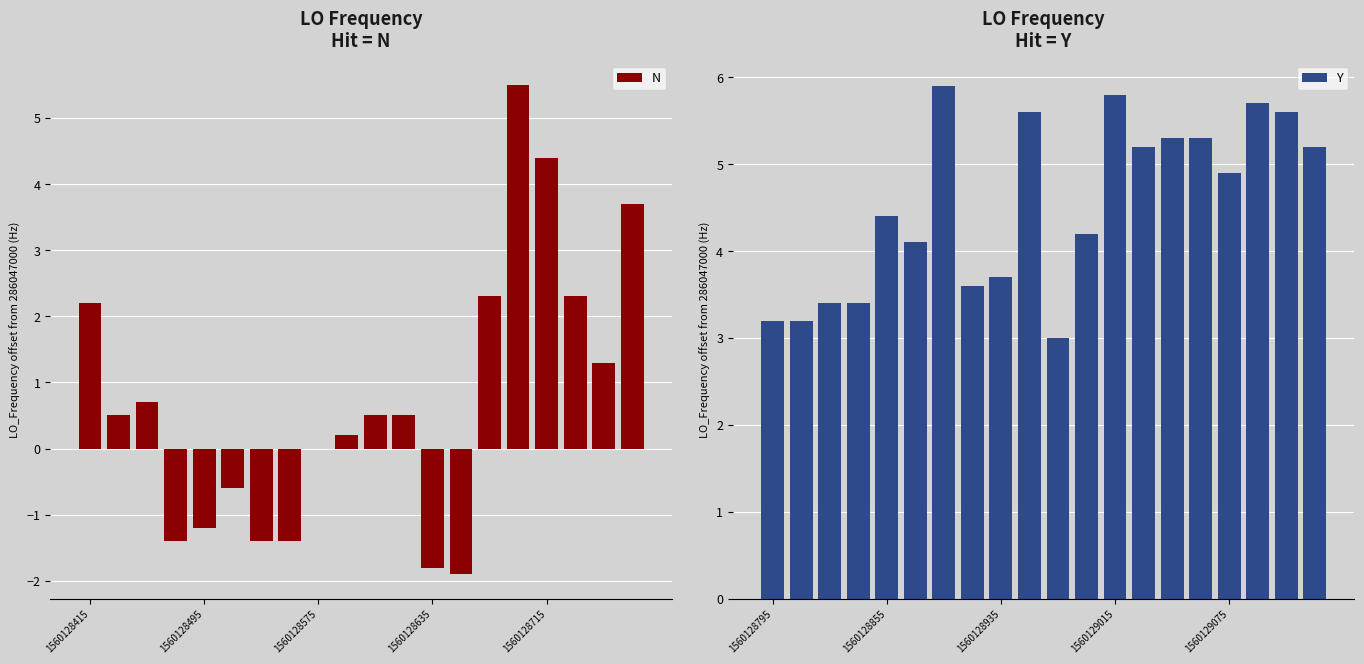

What position from the left is 19?

20